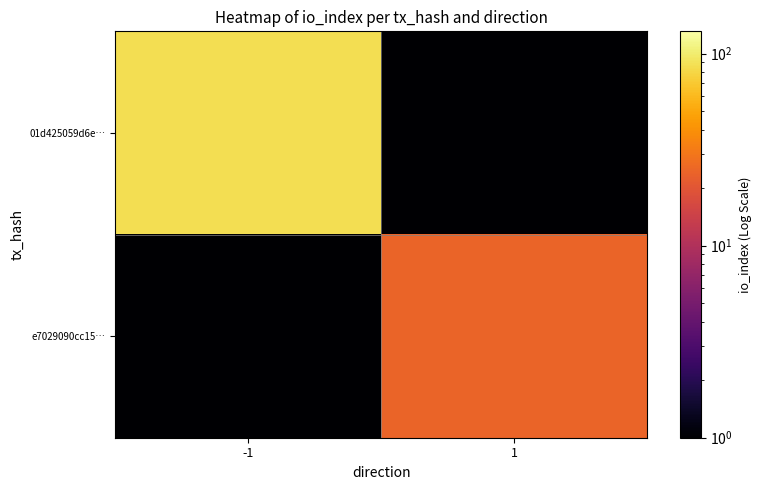

Reading right to left, transcribe all the data shown in this chart.

01d425059d6e…: 1=0.1	-1=87.0
e7029090cc15…: 1=24.0	-1=0.1